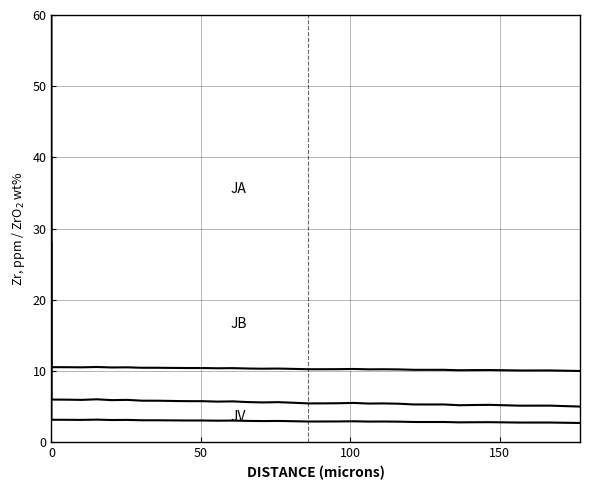

In JB, how many points are higher than both neighbors (excluding endpoints)?

9